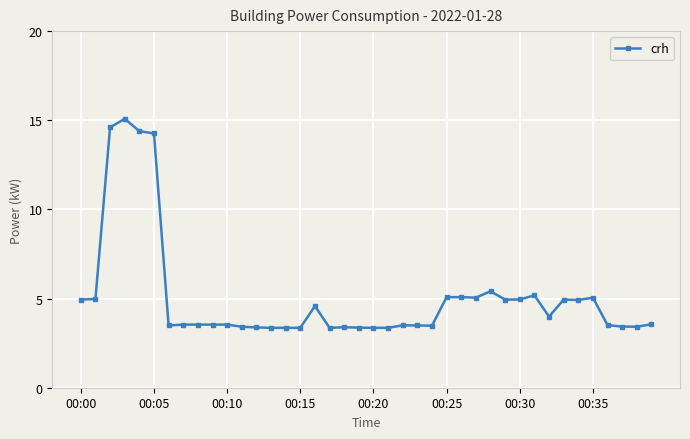

What is the greatest value displayed?

15.1